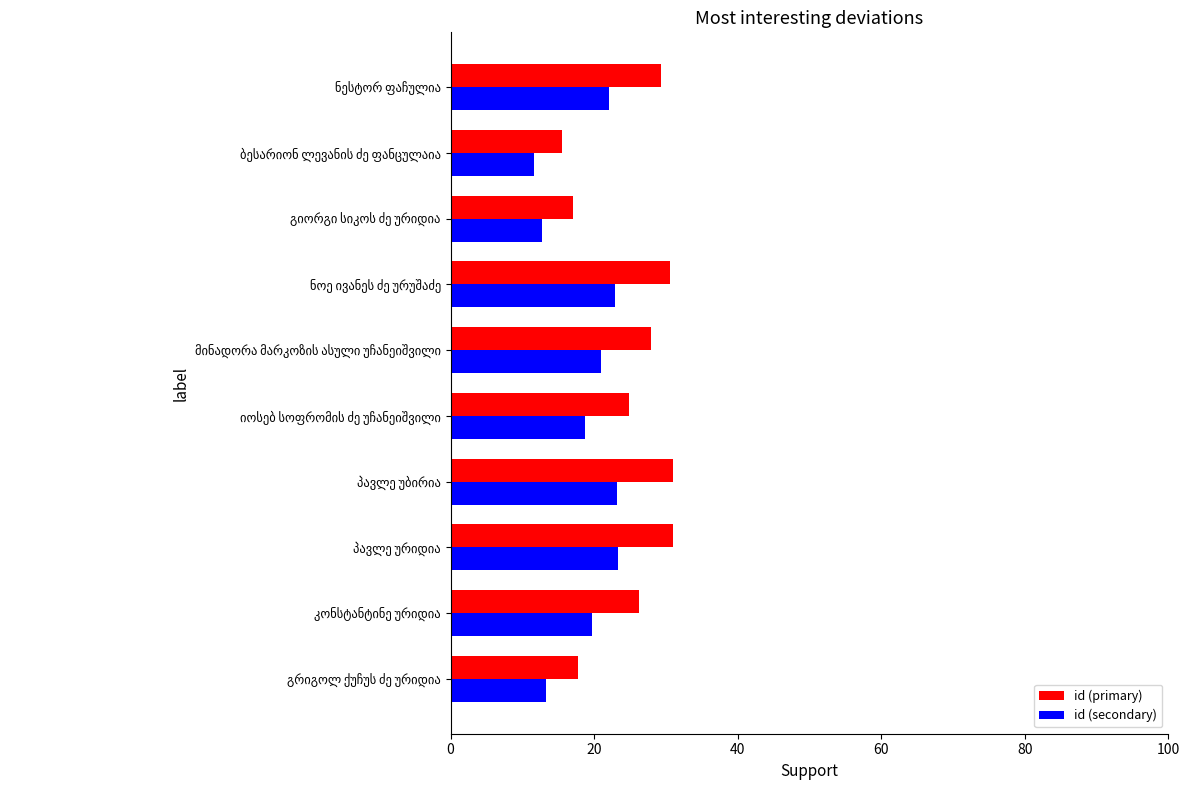

List the series in order of their overall mean, lowest first.

id (secondary), id (primary)